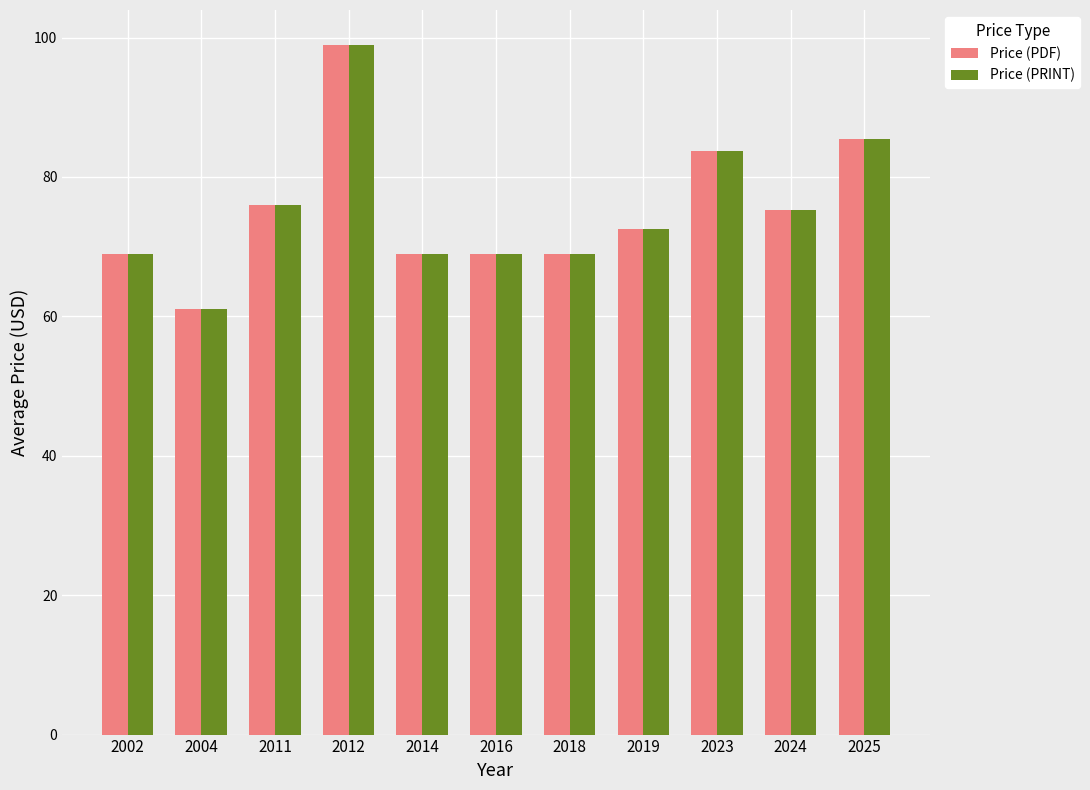

What is the difference between the maximum and minimum values in the Price (PDF) series?

38.0